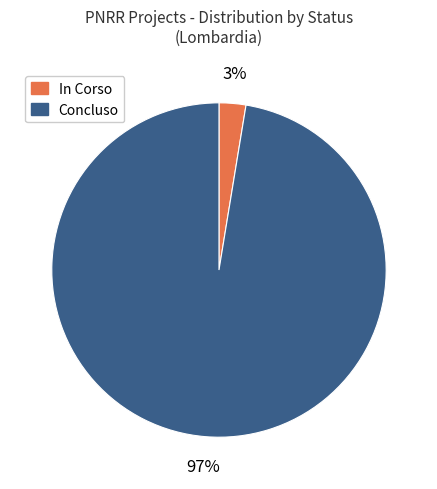

To the nearest percent, what percentage of the pie is Concluso?

97%